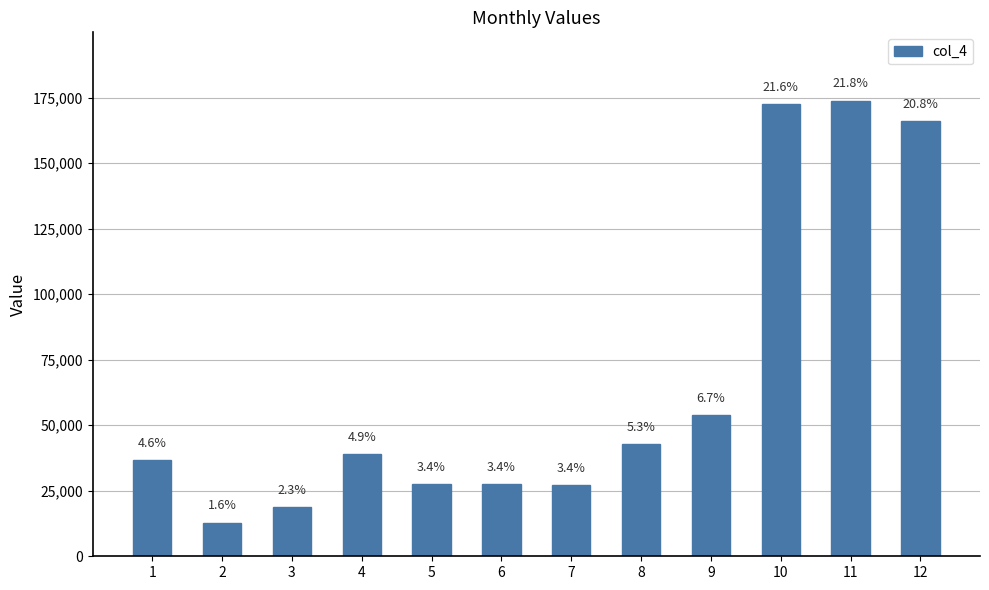

How many bars are there in total?

12